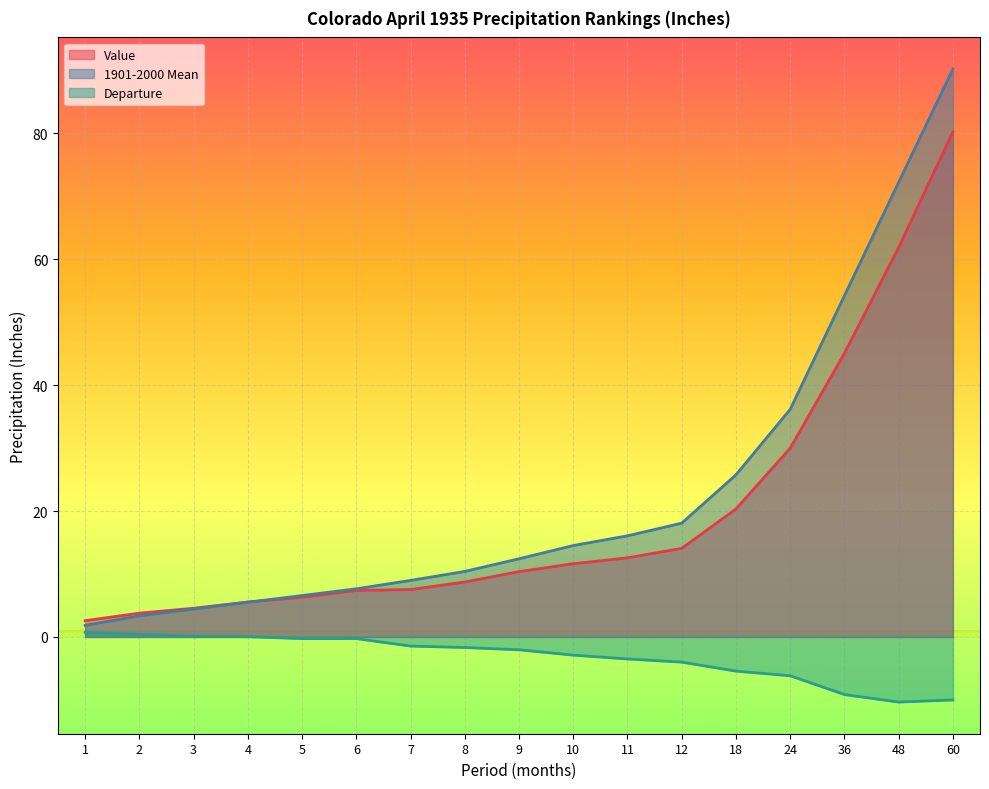

What is the value of the Departure point at the 5th from the left?

-0.3